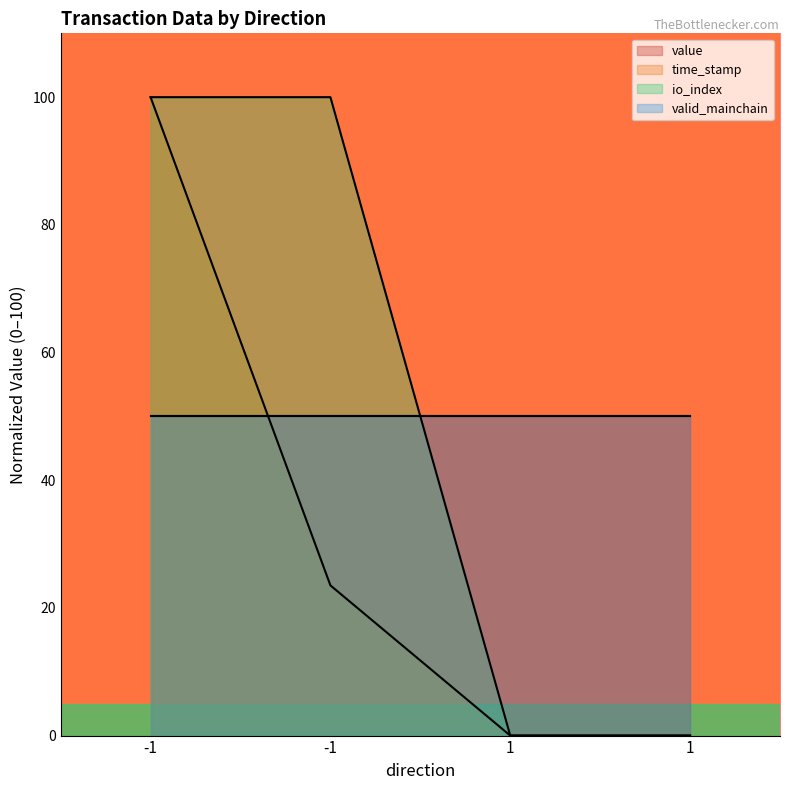

What is the difference between the time_stamp values at -1 and -1?

76.5